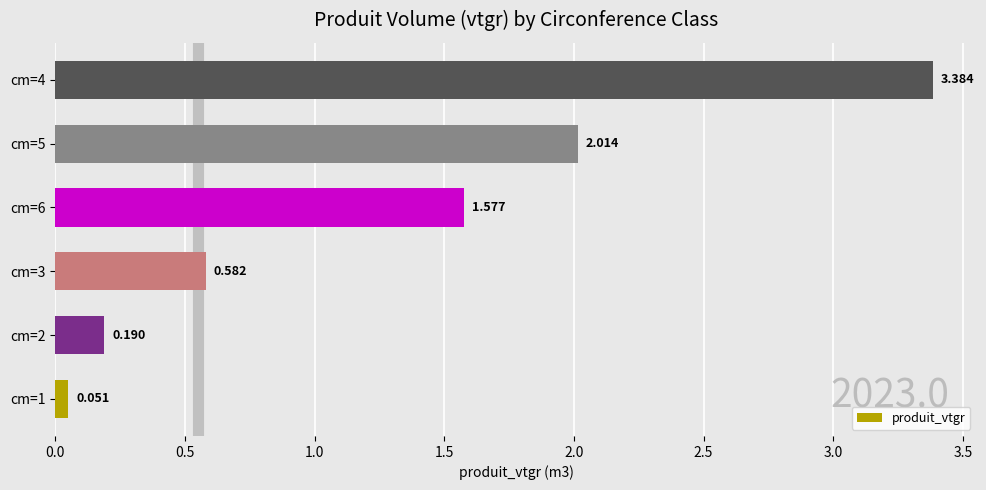

Does the chart contain any negative values?

No